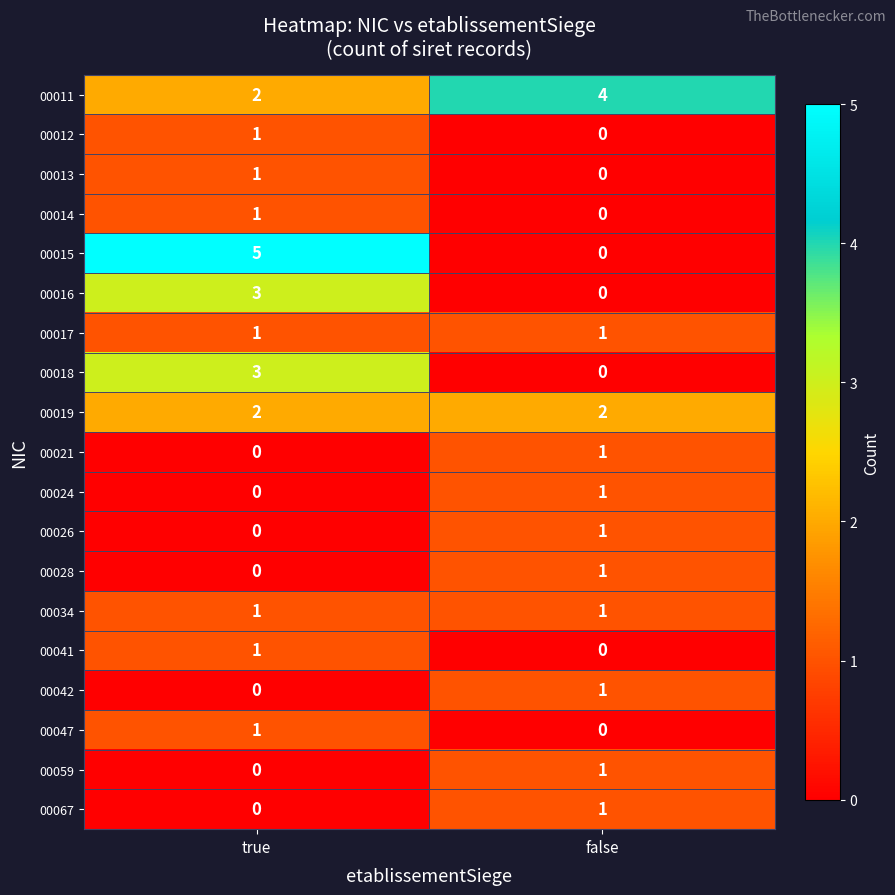

Rank the categories by 00041 value from highest to lowest.

true, false